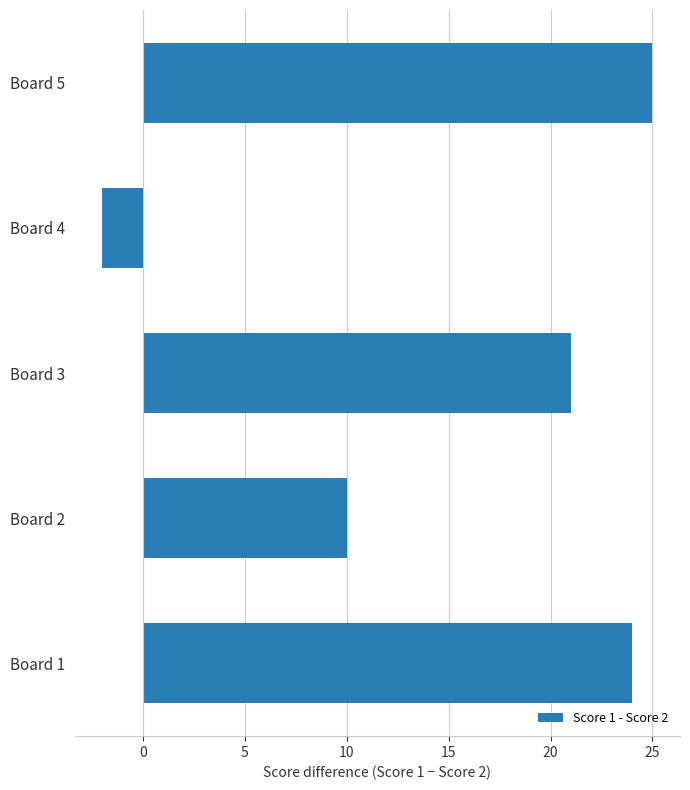

True or false: the data shows -1 at Board 4.

False